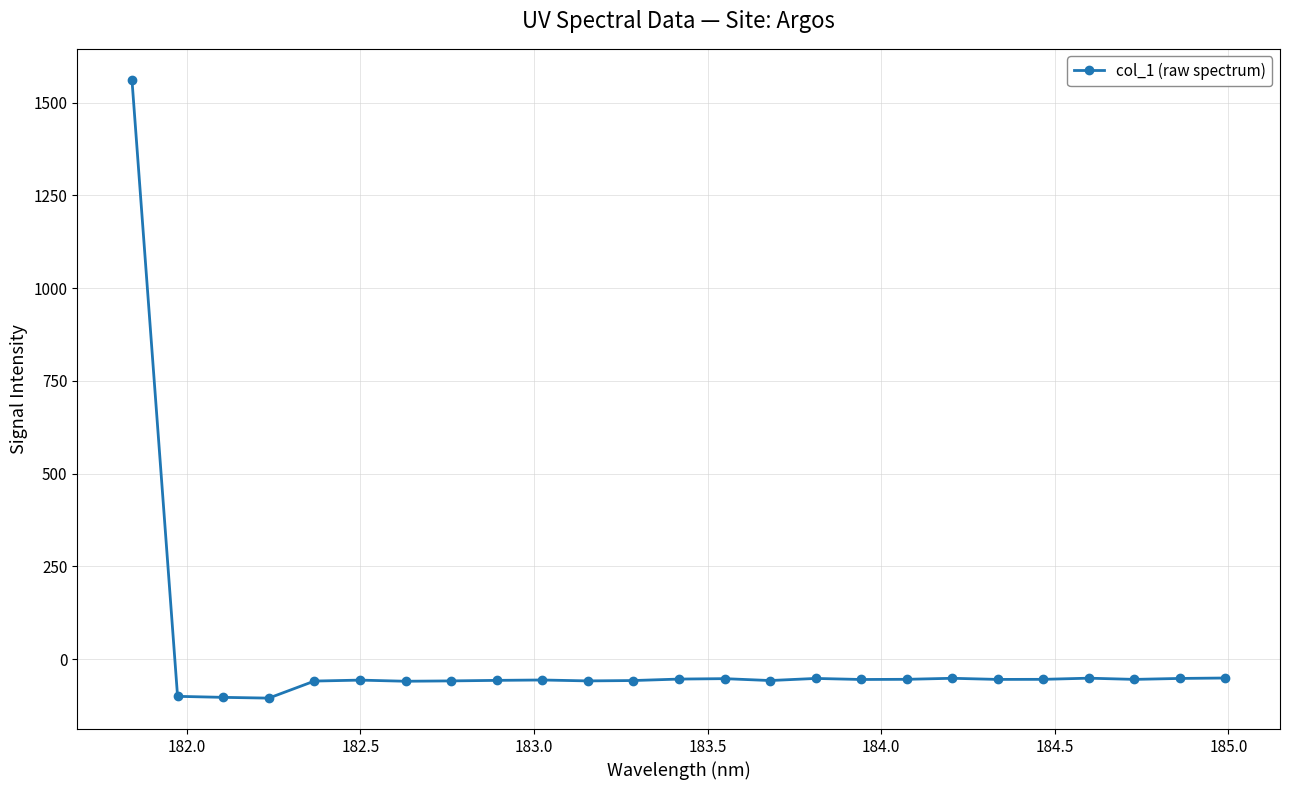

What is the difference between the maximum and second lowest values?

1664.6